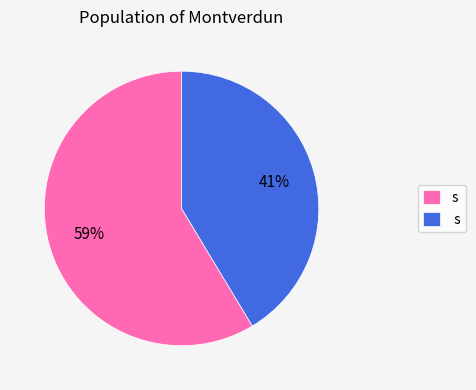

Is there a majority slice in this chart?

Yes